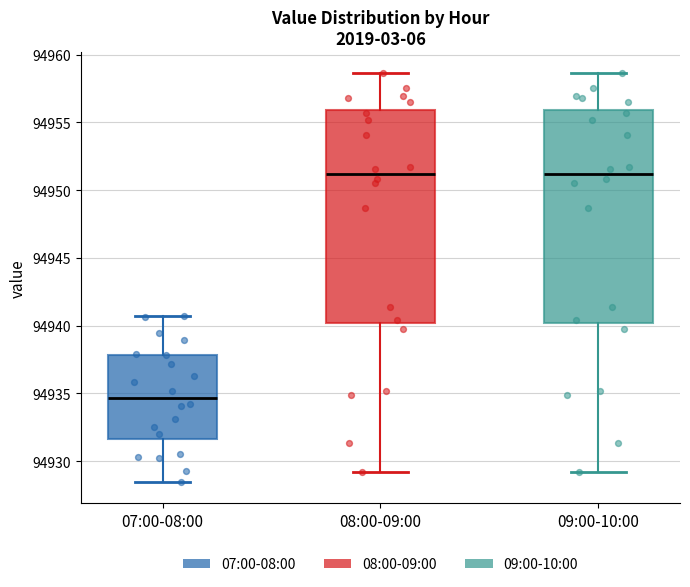

Where does the median line of the box for 07:00-08:00 sit on the y-axis? The values are not printed on the chart, so give them approximately, as read against the axis.

94934.5